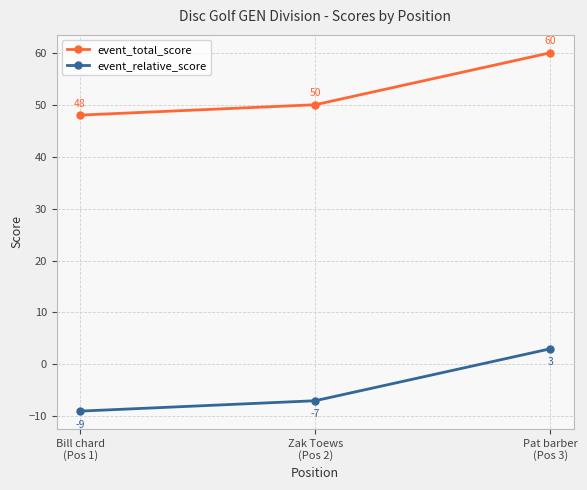

At which category is the sum across all series the highest?

Pat barber
(Pos 3)